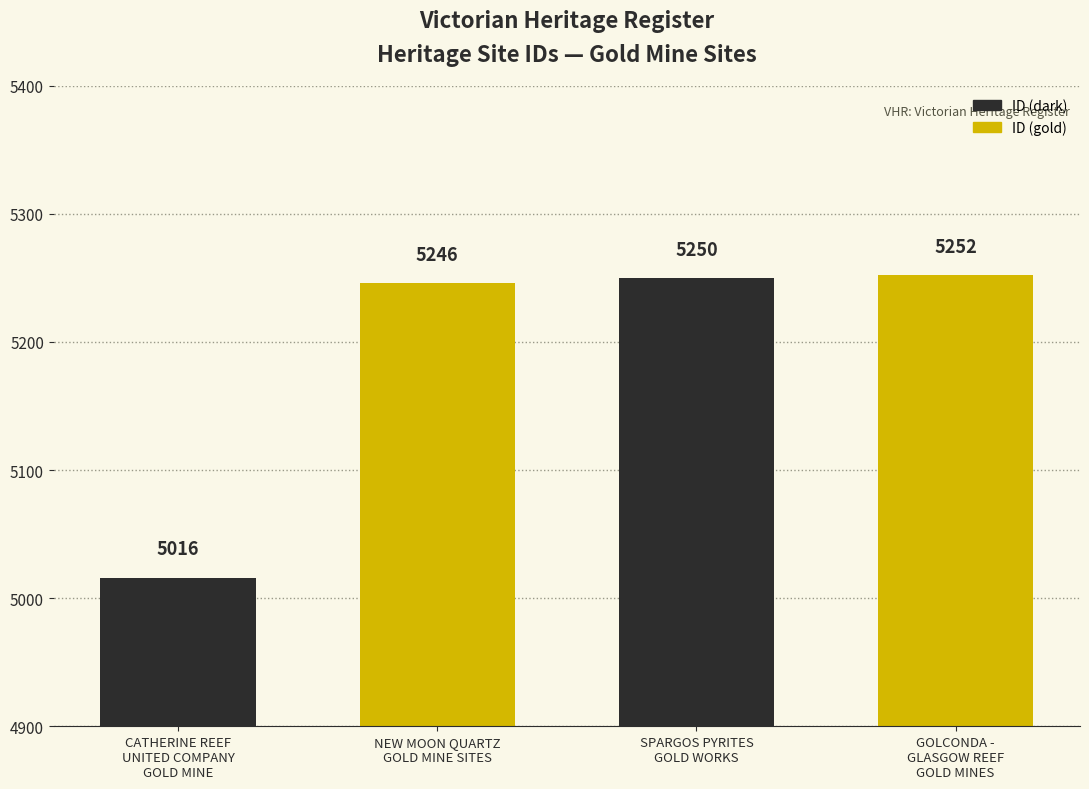

What is the ratio of the value at NEW MOON QUARTZ
GOLD MINE SITES to the value at GOLCONDA -
GLASGOW REEF
GOLD MINES?

1.0